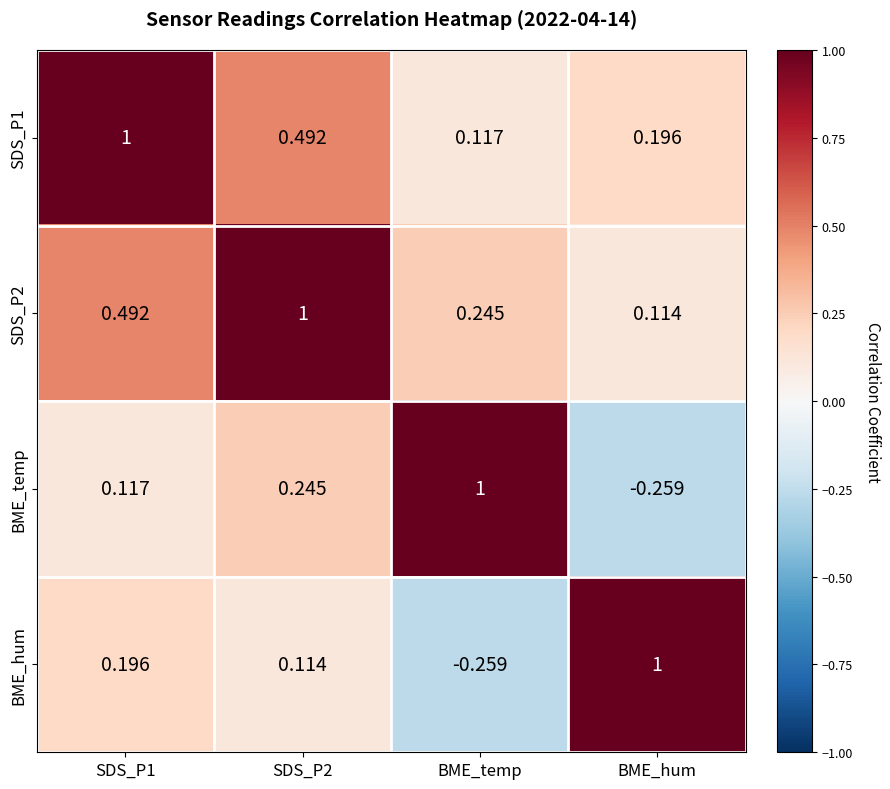

What is the total value across all series at SDS_P1?

1.8